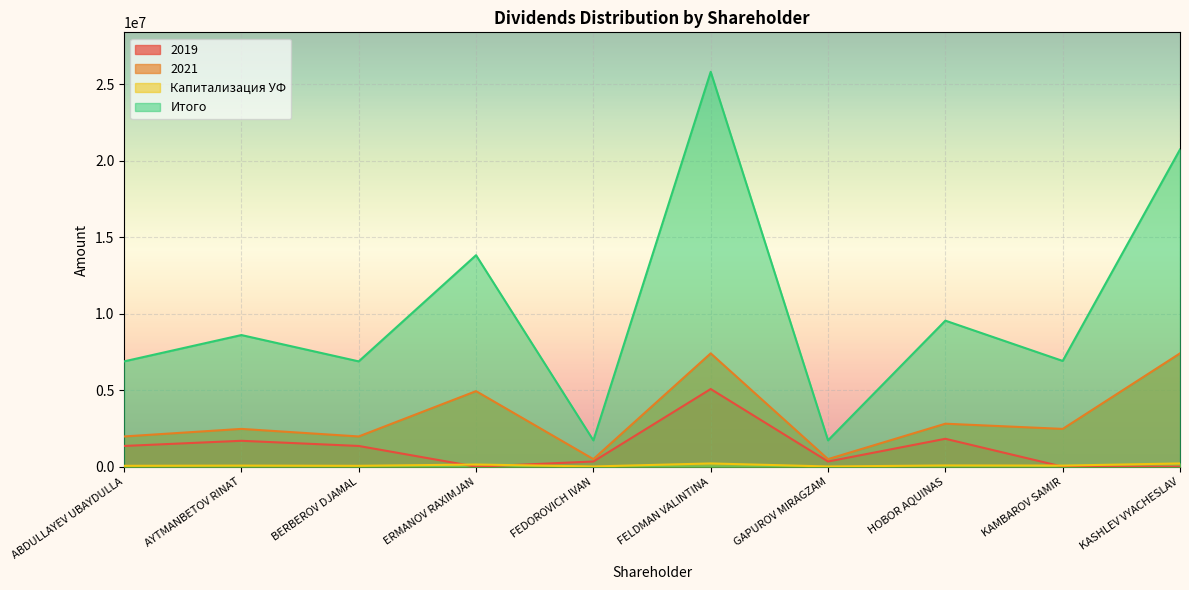

What is the label of the 6th point from the left?

FELDMAN VALINTINA